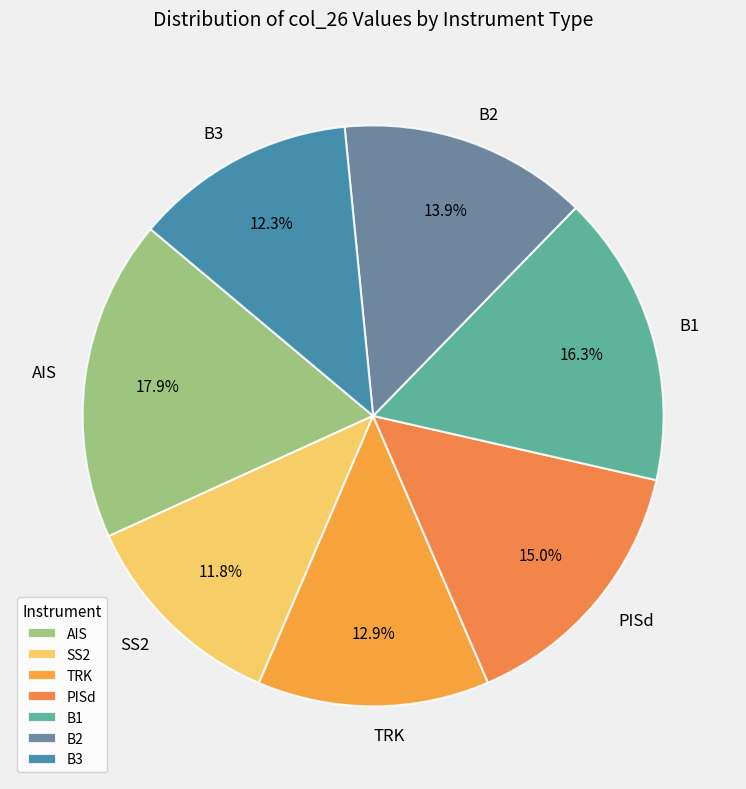

Is it true that TRK is 13% of the pie?

True